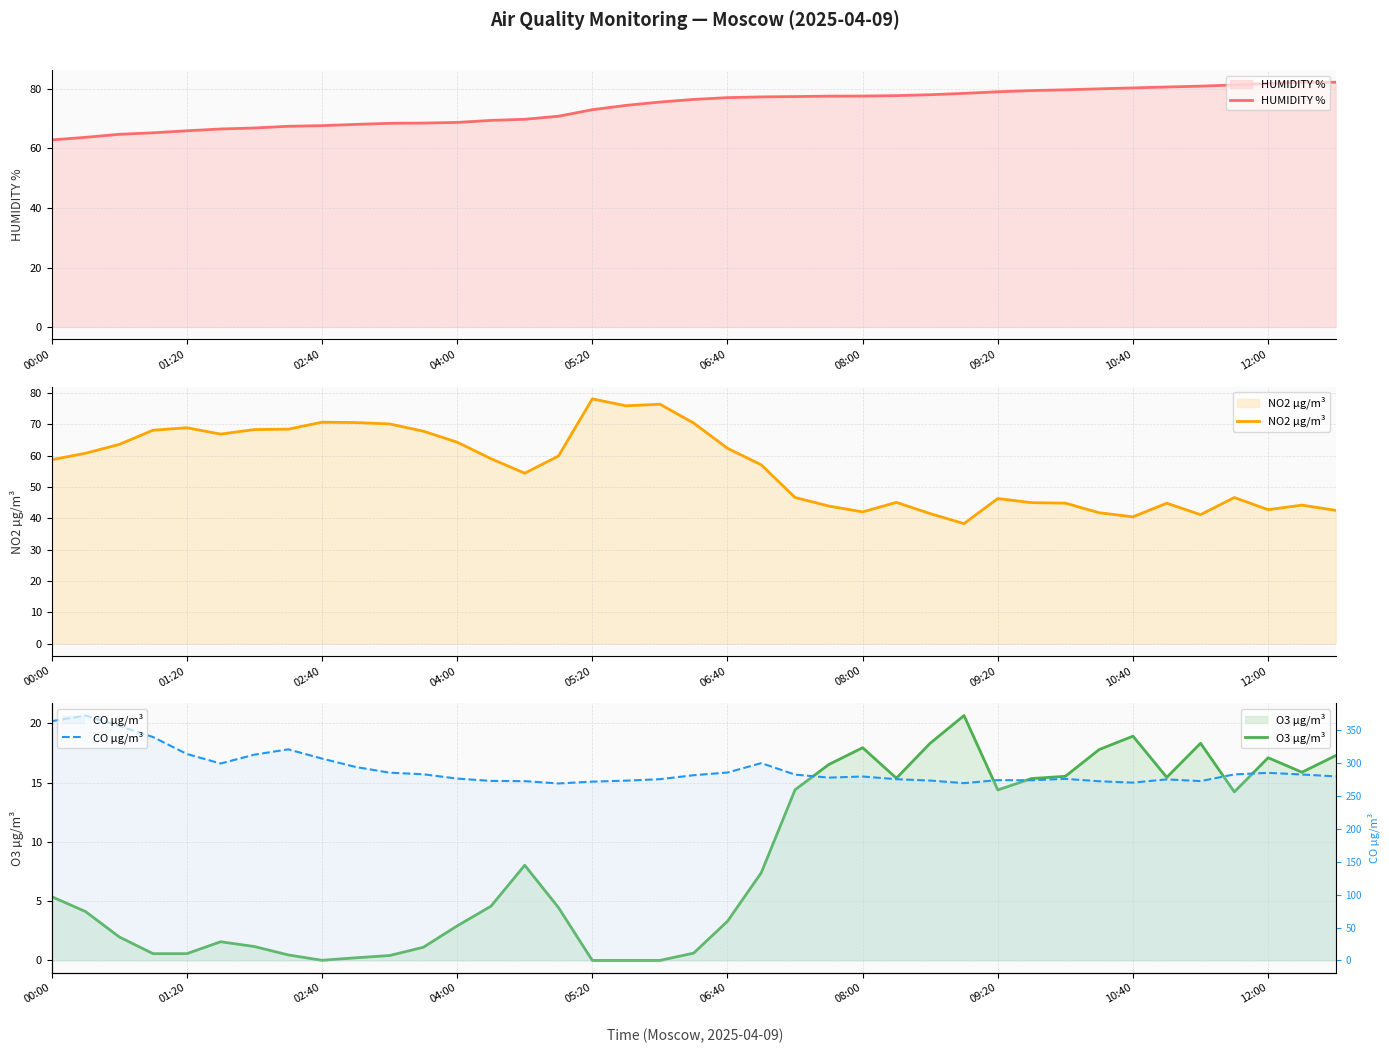

True or false: HUMIDITY % has a value of 93.6 at 04:00.

False